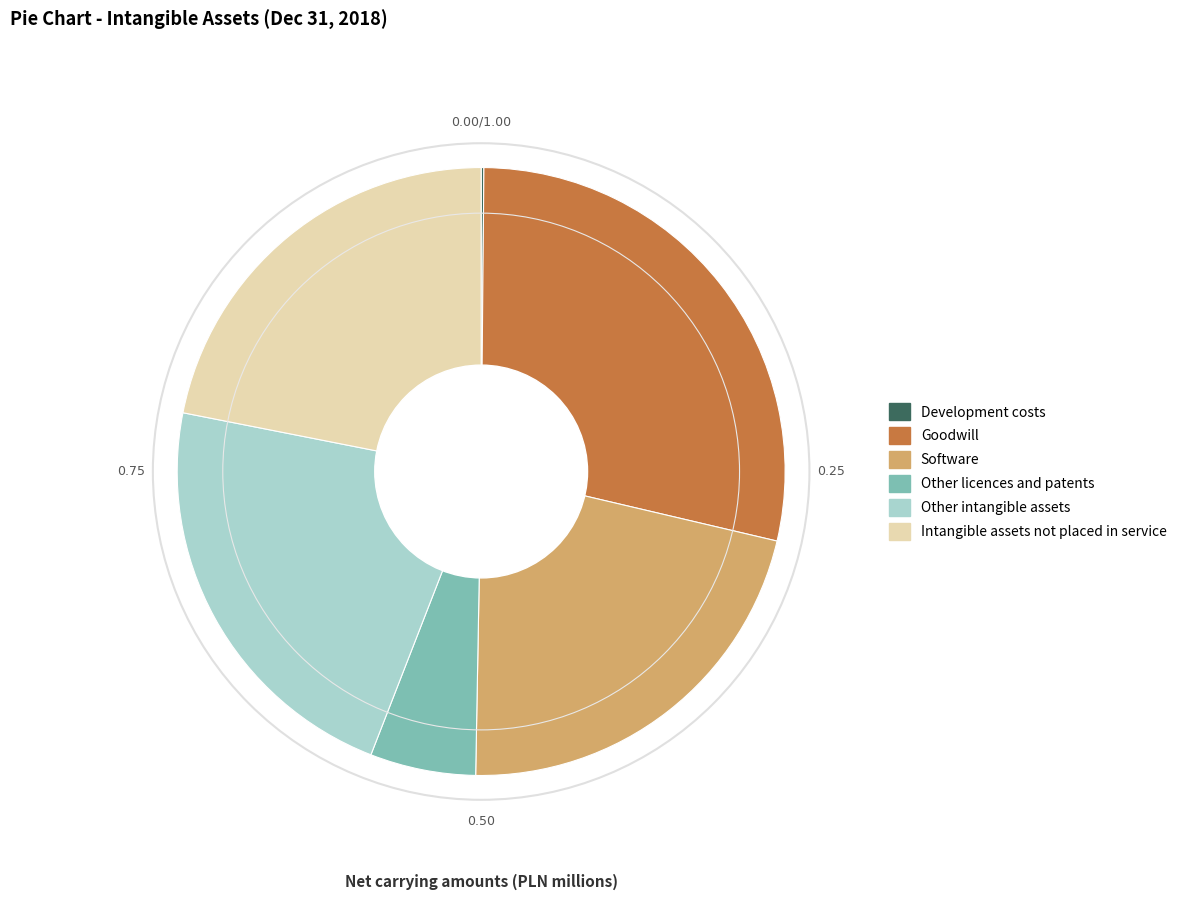

Combined, do Goodwill and Other intangible assets account for over 50%?

Yes